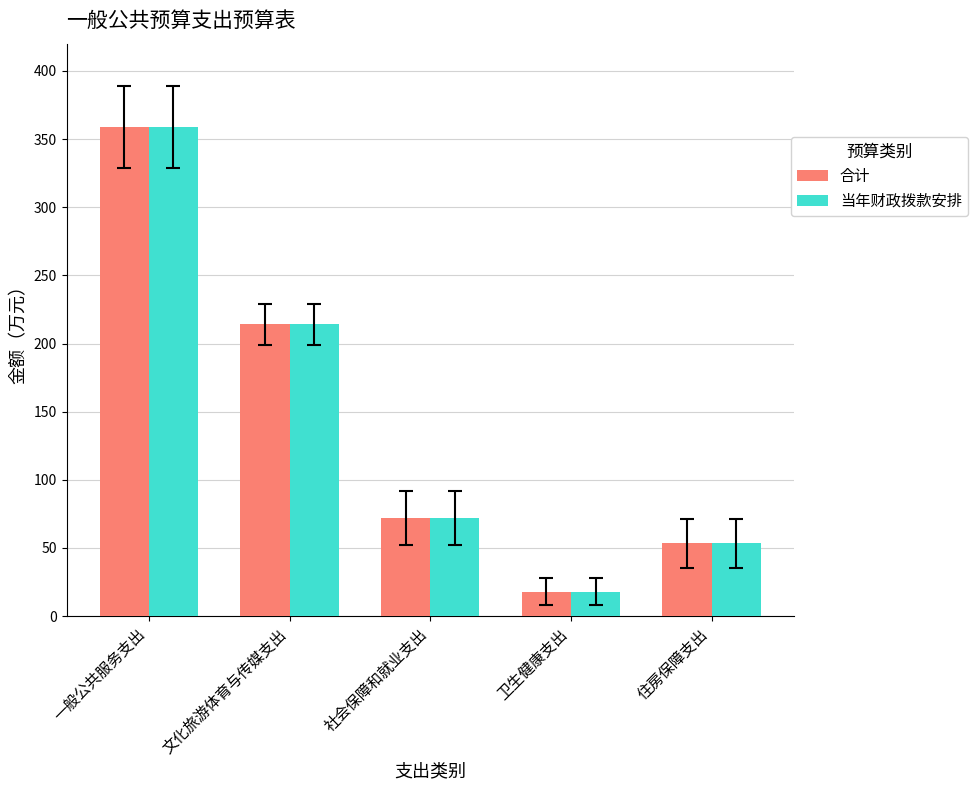

What is the label of the 2nd bar from the left?

文化旅游体育与传媒支出